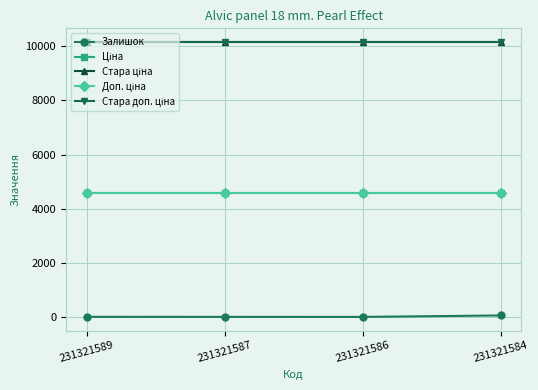

Does the chart have visible grid lines?

Yes